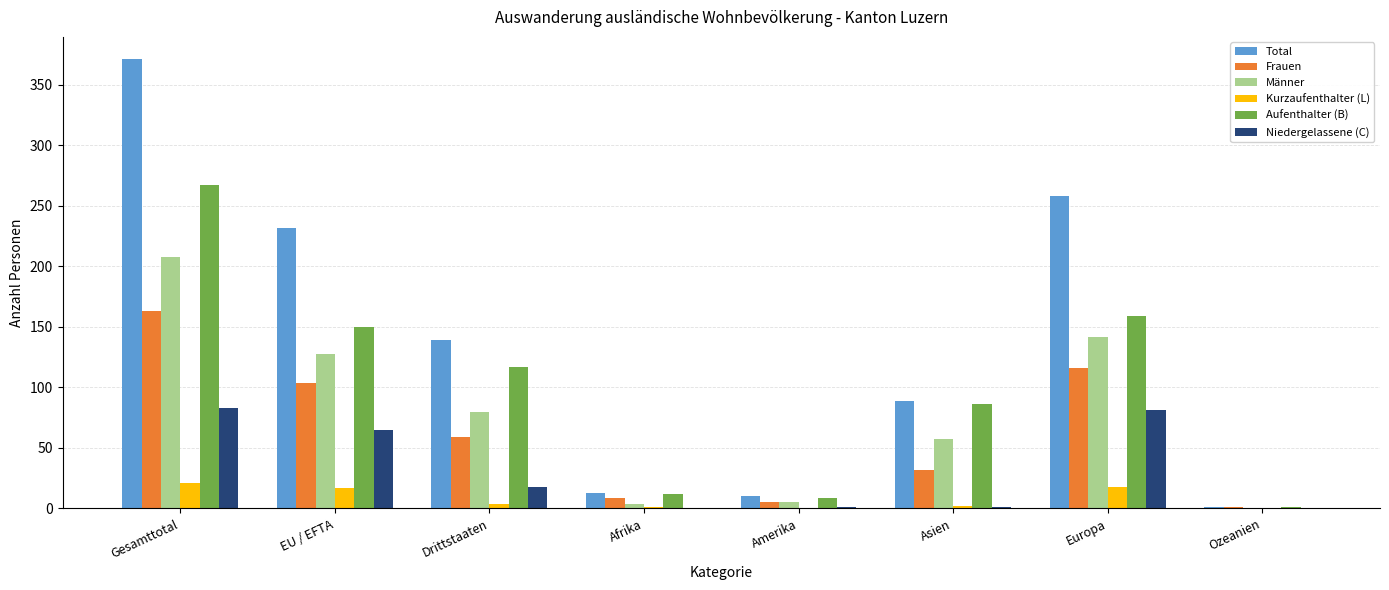

What is the sum of all Niedergelassene (C) values?

249